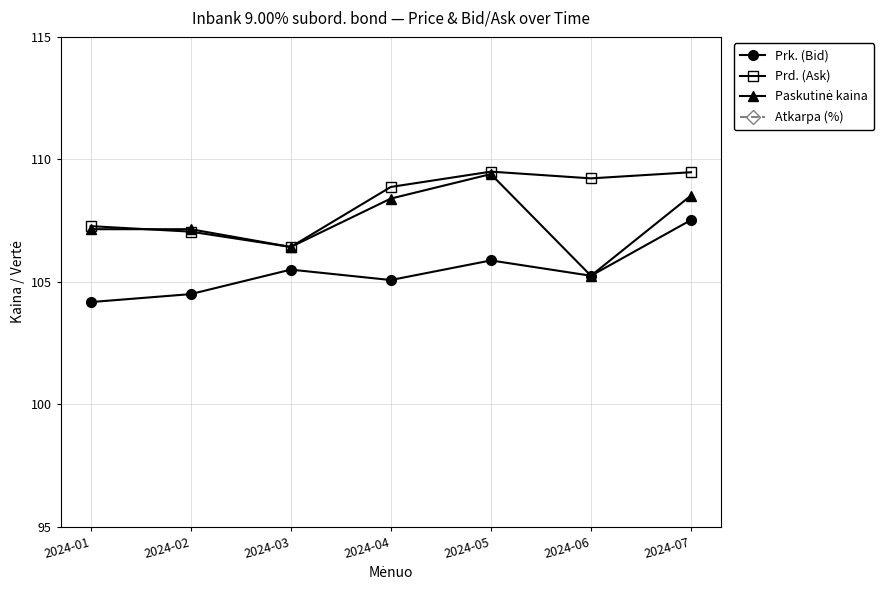

What is the sum of the Prd. (Ask) values at 2024-01 and 2024-05?

216.8